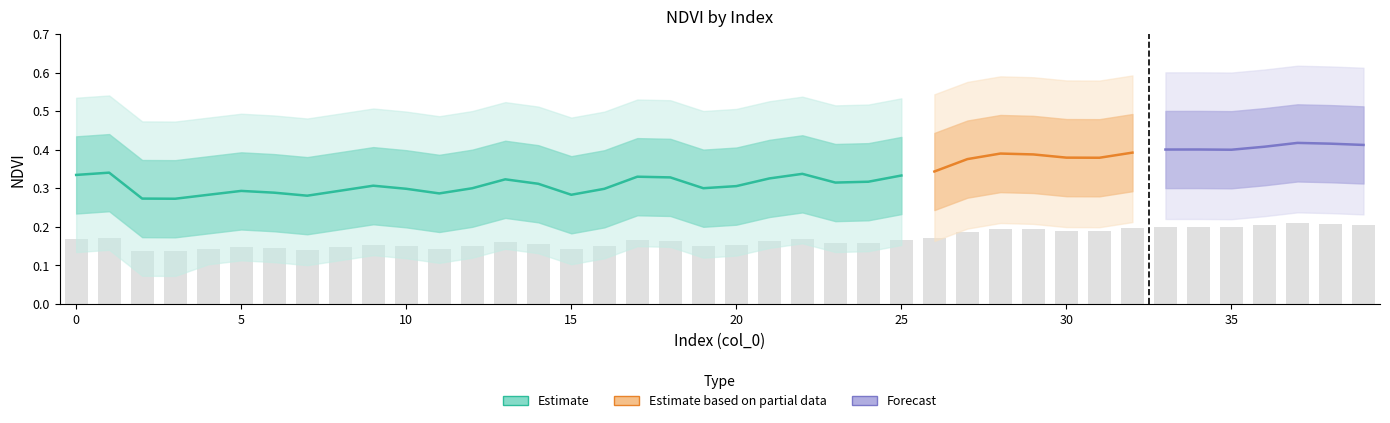

Reading left to right, transcribe all the data shown in this chart.

Zone_0: 0.3	0.3	0.3	0.3	0.3	0.3	0.3	0.3	0.3	0.3	0.3	0.3	0.3	0.3	0.3	0.3	0.3	0.3	0.3	0.3	0.3	0.3	0.3	0.3	0.3	0.3	0.3	0.4	0.4	0.4	0.4	0.4	0.4	0.4	0.4	0.4	0.4	0.4	0.4	0.4
Zone_0_upper: 0.4	0.4	0.4	0.4	0.4	0.4	0.4	0.4	0.4	0.4	0.4	0.4	0.4	0.4	0.4	0.4	0.4	0.4	0.4	0.4	0.4	0.4	0.4	0.4	0.4	0.4	0.4	0.5	0.5	0.5	0.5	0.5	0.5	0.5	0.5	0.5	0.5	0.5	0.5	0.5
Zone_0_lower: 0.2	0.2	0.2	0.2	0.2	0.2	0.2	0.2	0.2	0.2	0.2	0.2	0.2	0.2	0.2	0.2	0.2	0.2	0.2	0.2	0.2	0.2	0.2	0.2	0.2	0.2	0.2	0.3	0.3	0.3	0.3	0.3	0.3	0.3	0.3	0.3	0.3	0.3	0.3	0.3
Zone_0_wide_upper: 0.5	0.5	0.5	0.5	0.5	0.5	0.5	0.5	0.5	0.5	0.5	0.5	0.5	0.5	0.5	0.5	0.5	0.5	0.5	0.5	0.5	0.5	0.5	0.5	0.5	0.5	0.5	0.6	0.6	0.6	0.6	0.6	0.6	0.6	0.6	0.6	0.6	0.6	0.6	0.6
Zone_0_wide_lower: 0.1	0.1	0.1	0.1	0.1	0.1	0.1	0.1	0.1	0.1	0.1	0.1	0.1	0.1	0.1	0.1	0.1	0.1	0.1	0.1	0.1	0.1	0.2	0.1	0.1	0.2	0.2	0.2	0.2	0.2	0.2	0.2	0.2	0.2	0.2	0.2	0.2	0.2	0.2	0.2